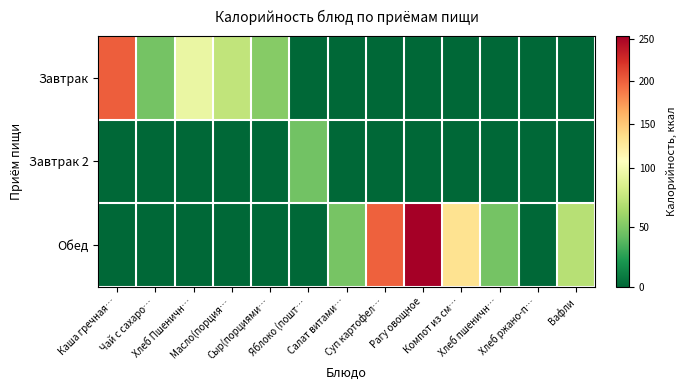

At which category does the chart reach its minimum across all series?

Яблоко (пошт…